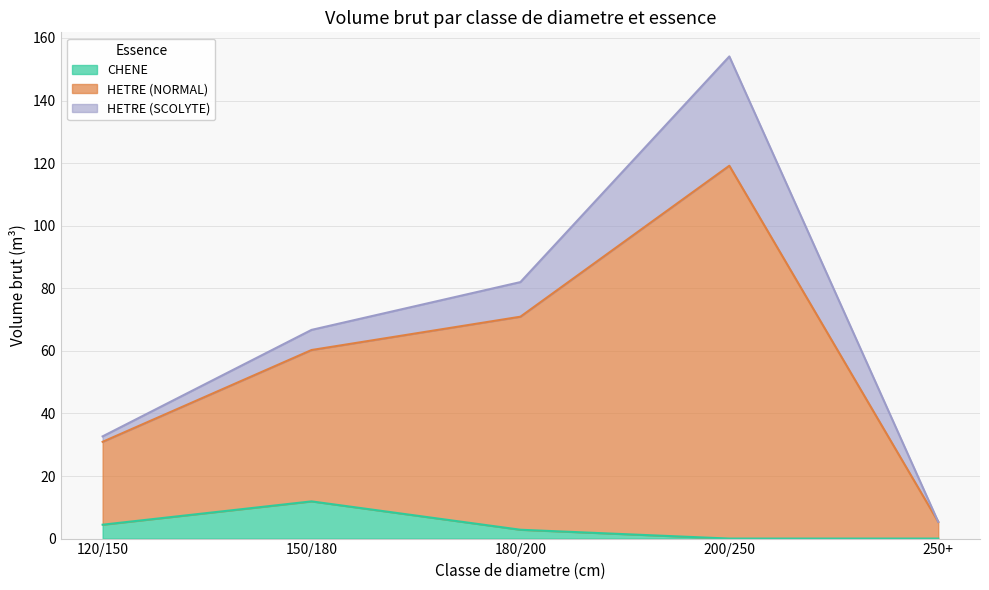

What are all the series names shown in the legend?

CHENE, HETRE (NORMAL), HETRE (SCOLYTE)